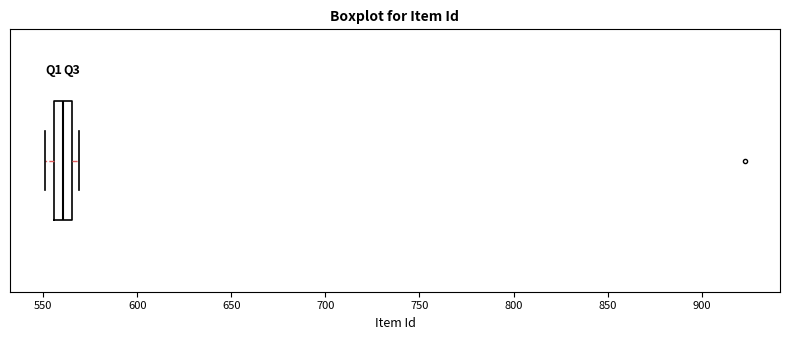

Transcribe this box plot: give where the median line is, the range the box spans, and where the two whiskers end, as read against the x-axis. The values are not printed on the chart, so give them approximately, as read against the axis.

median 560, box 555 to 565, whiskers 550 to 570